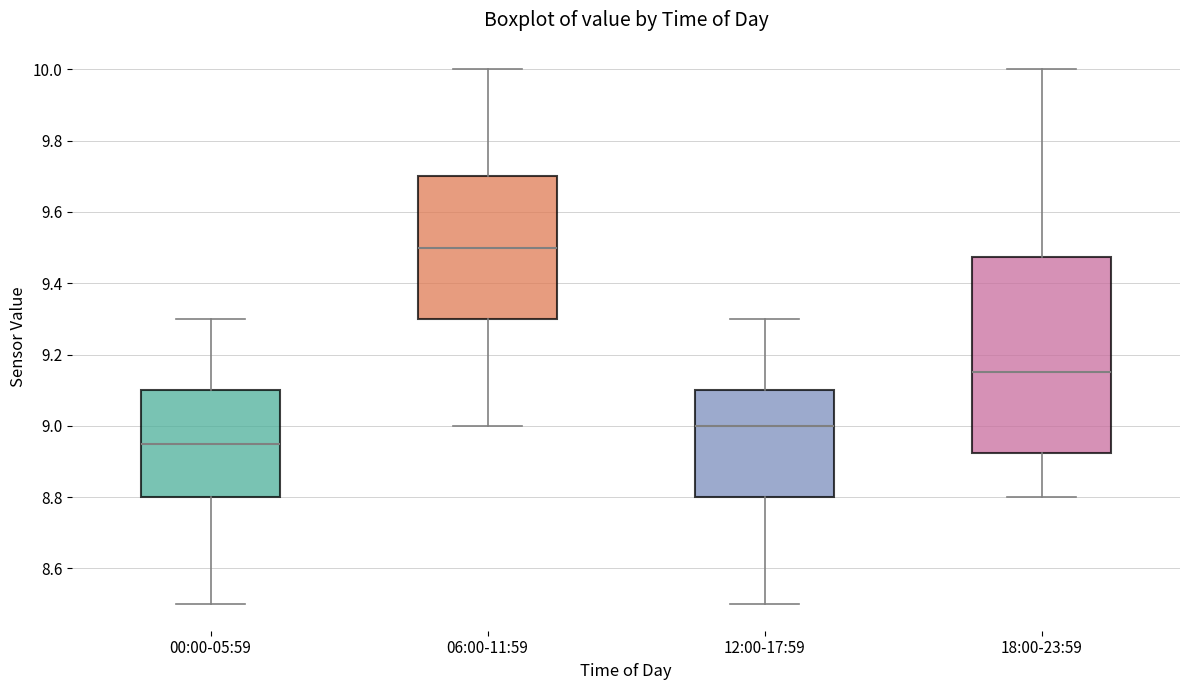

Reading left to right, transcribe this box plot: for each box, give where its median line is, the range the box spans, and where its two whiskers end, as read against the y-axis. The values are not printed on the chart, so give them approximately, as read against the axis.

00:00-05:59: median 8.96, box 8.80 to 9.10, whiskers 8.50 to 9.30
06:00-11:59: median 9.50, box 9.30 to 9.70, whiskers 9.00 to 10.00
12:00-17:59: median 9.00, box 8.80 to 9.10, whiskers 8.50 to 9.30
18:00-23:59: median 9.16, box 8.92 to 9.48, whiskers 8.80 to 10.00